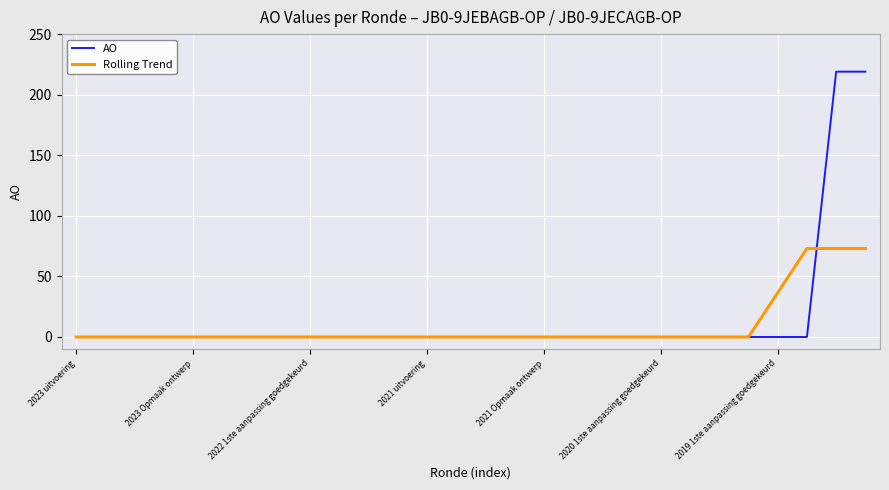

What is the maximum value for Rolling Trend?

73.0